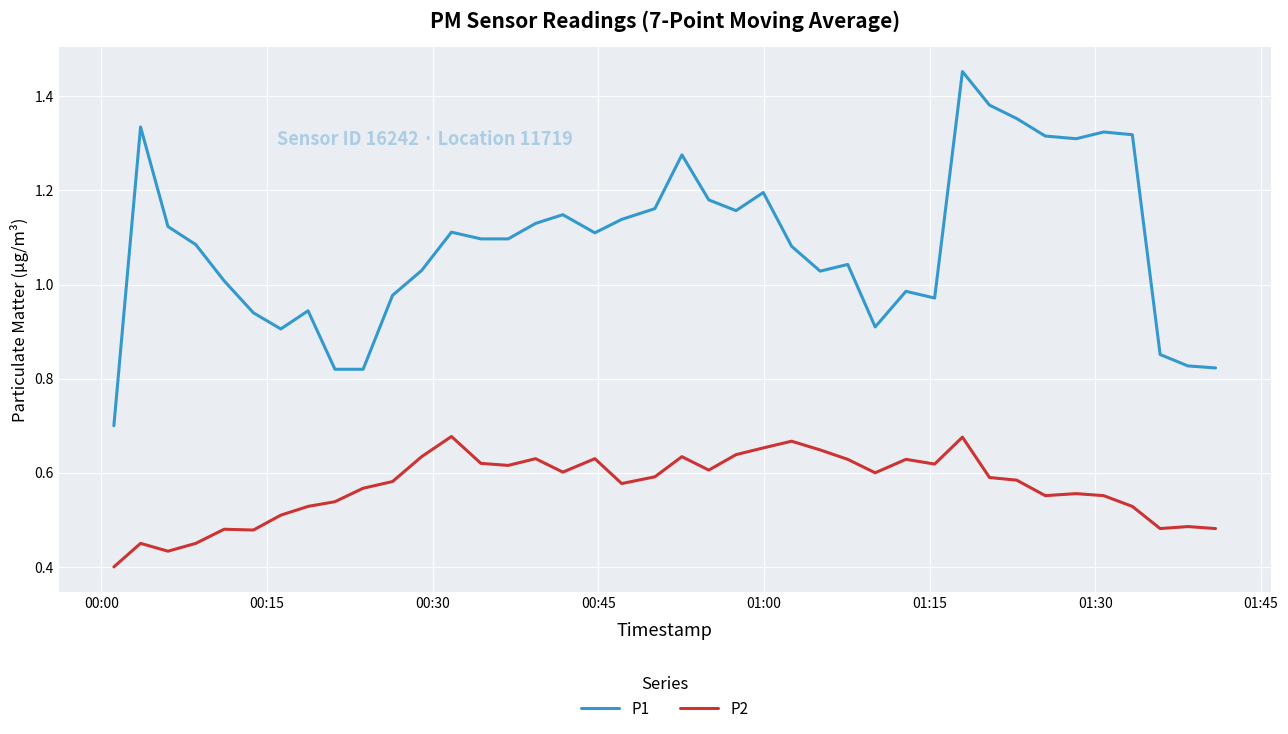

Rank the series by their maximum value, from lowest to highest.

P2, P1